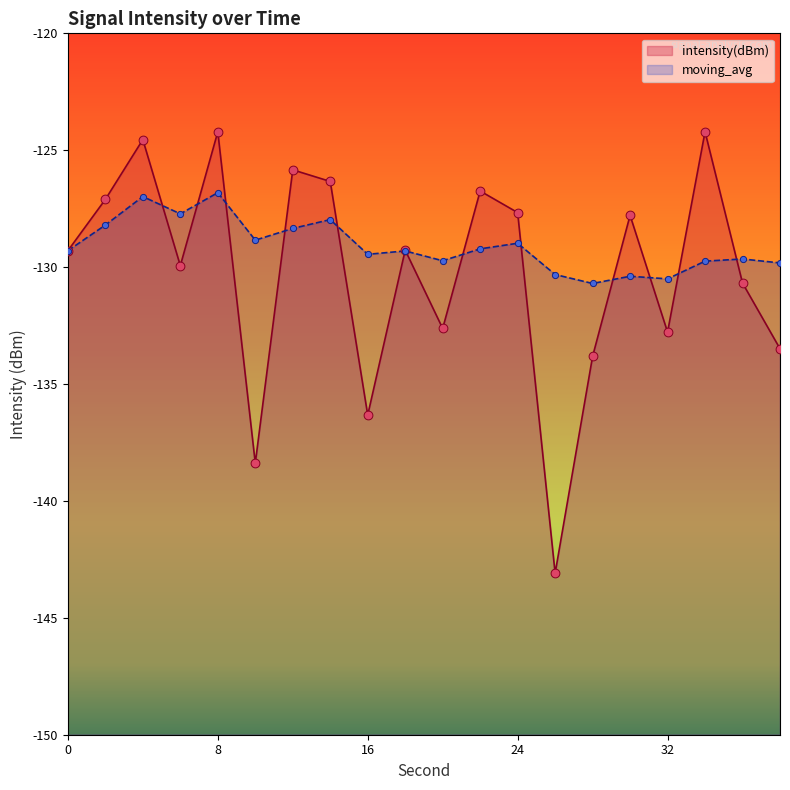

Which series reaches the minimum Y coordinate?

intensity(dBm)